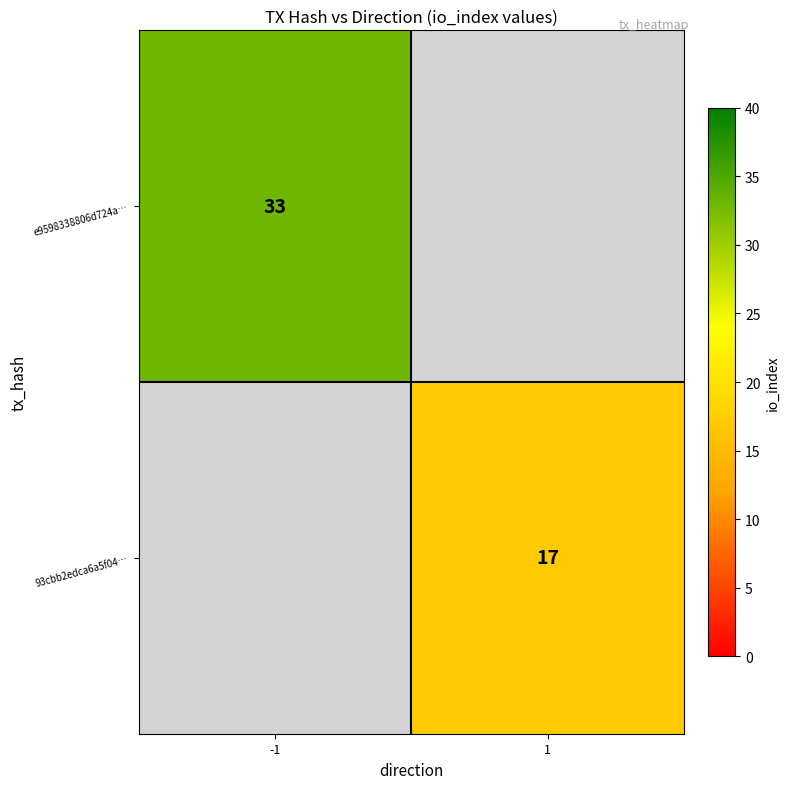

What is the smallest value displayed?

17.0